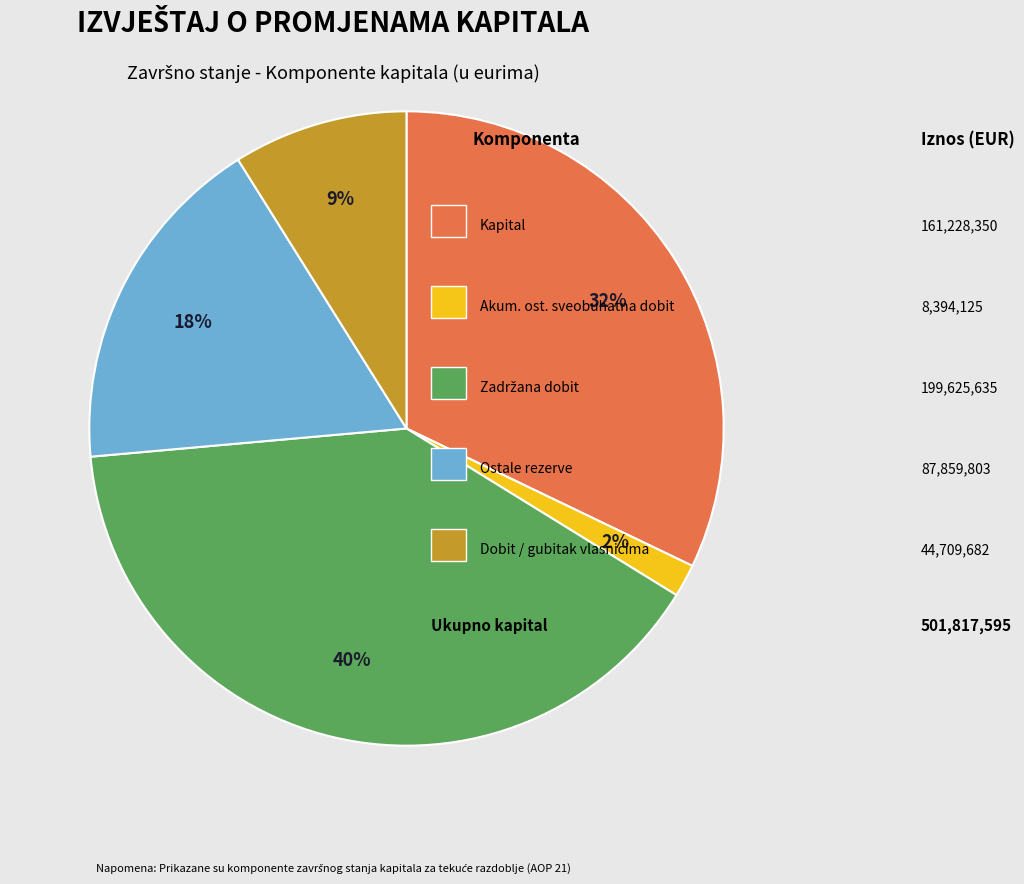

Is there any slice that represents more than half of the pie?

No